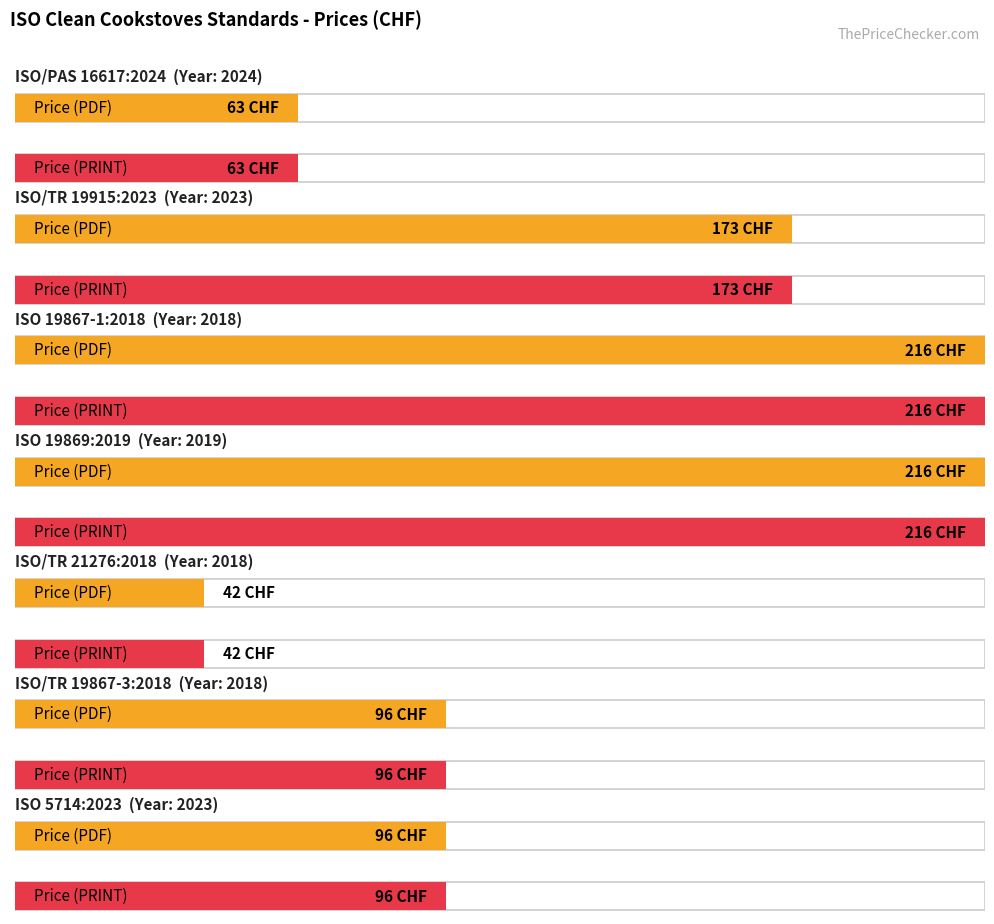

At which label does Price (PRINT) first exceed 96?

ISO/TR 19915:2023